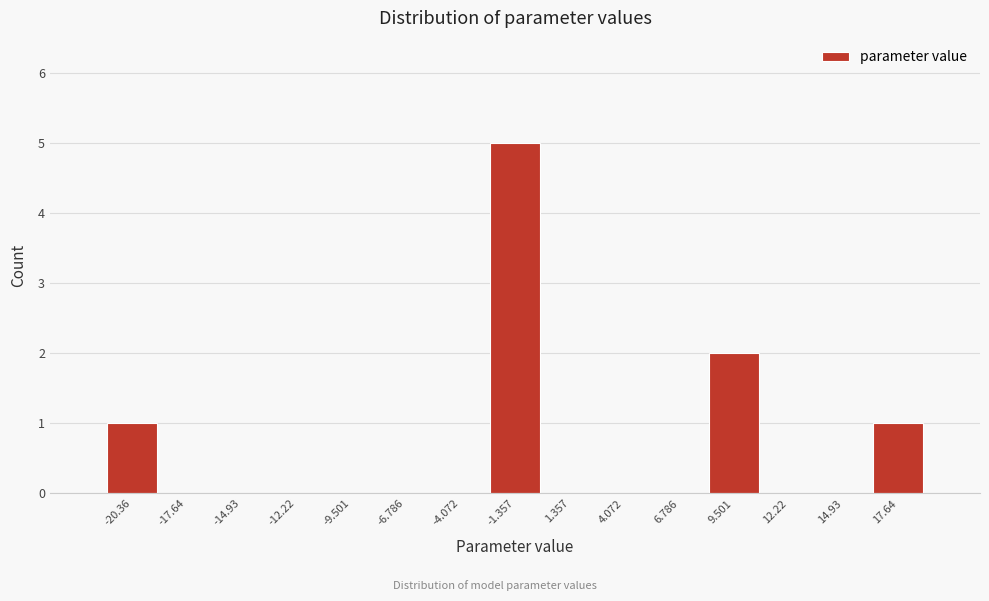

Reading left to right, list all the values displayed in this chart.

-20.36=1	-17.64=0	-14.93=0	-12.22=0	-9.501=0	-6.786=0	-4.072=0	-1.357=5	1.357=0	4.072=0	6.786=0	9.501=2	12.22=0	14.93=0	17.64=1